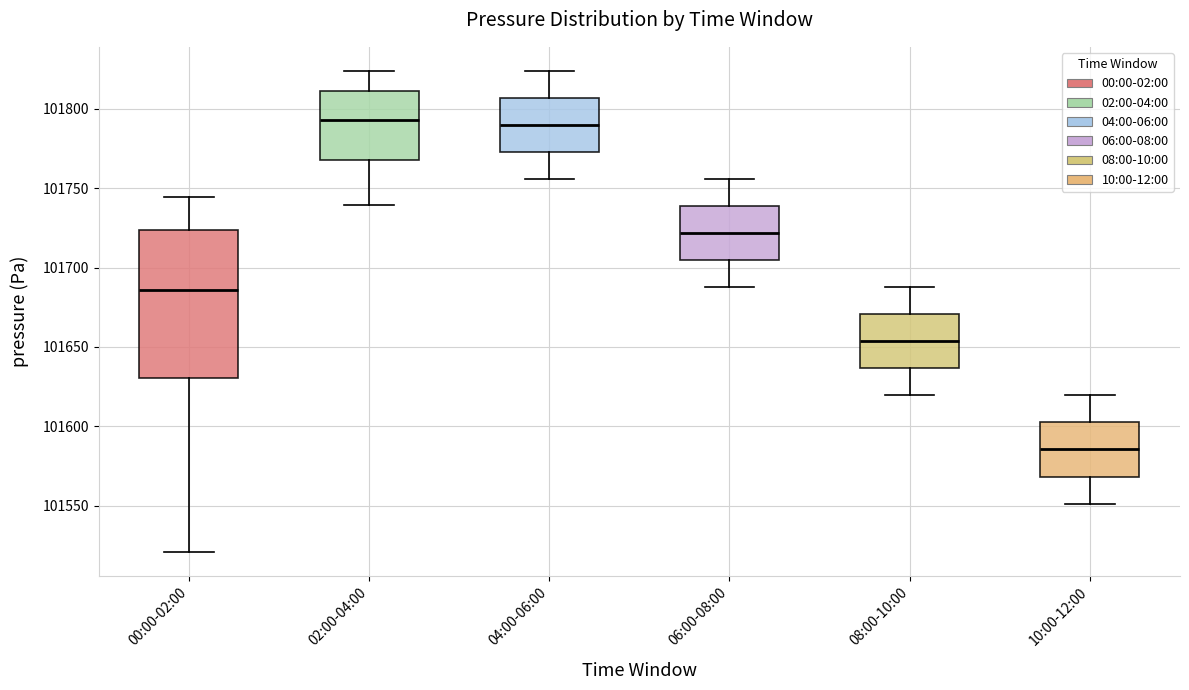

Where does the lower whisker of the box for 06:00-08:00 end on the y-axis? The values are not printed on the chart, so give them approximately, as read against the axis.

101690